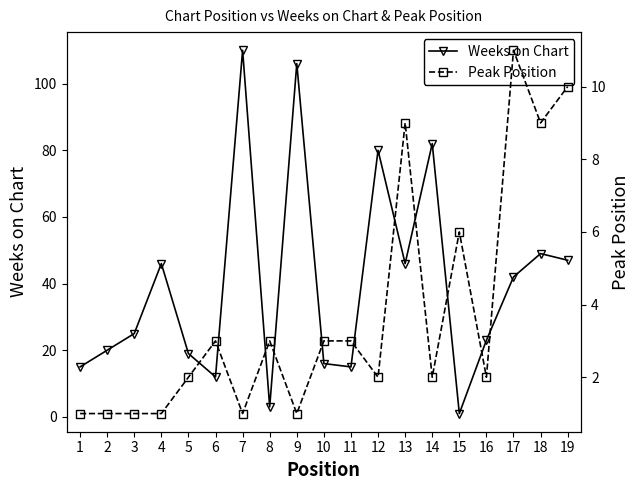

Which series has the largest total across all categories?

Weeks on Chart